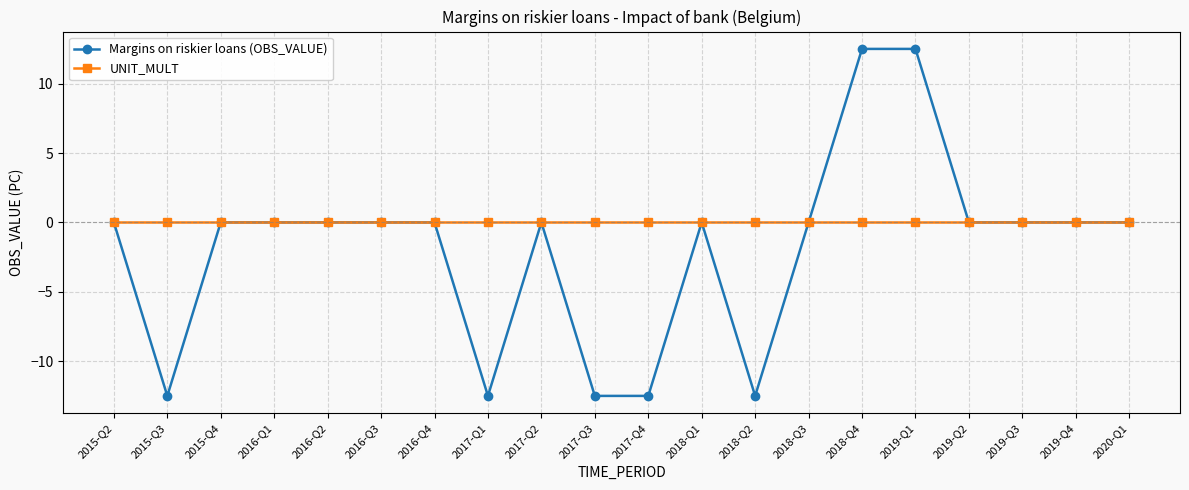

What is the minimum value shown in the chart?

-12.5